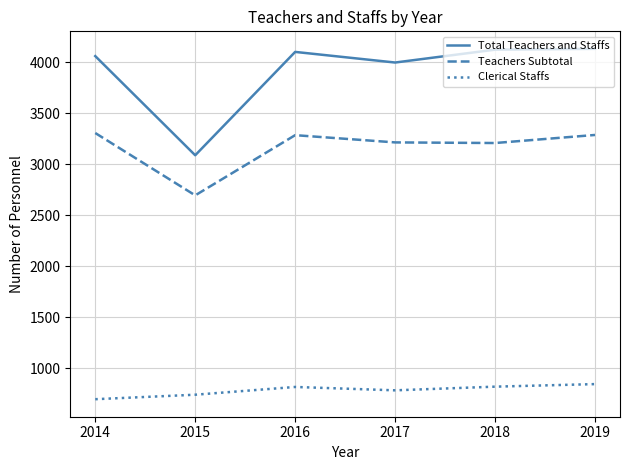

Where is Total Teachers and Staffs nearest to the value 3608?

2017